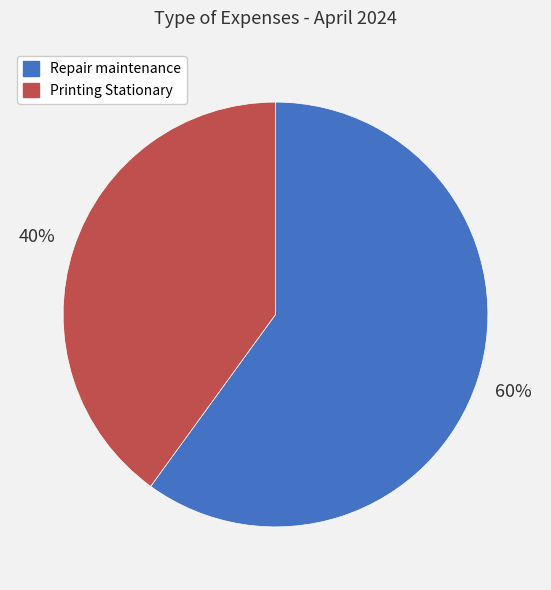

How many slices are in this pie chart?

2